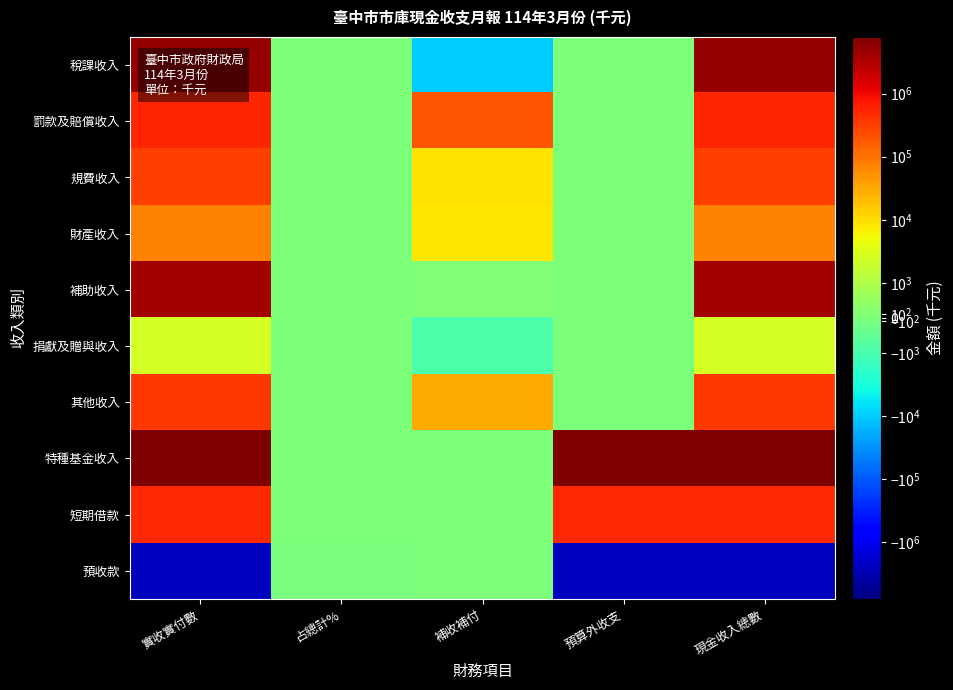

Rank the series at 占總計% from lowest to highest value.

預收款, 捐獻及贈與收入, 財產收入, 規費收入, 其他收入, 短期借款, 罰款及賠償收入, 補助收入, 稅課收入, 特種基金收入